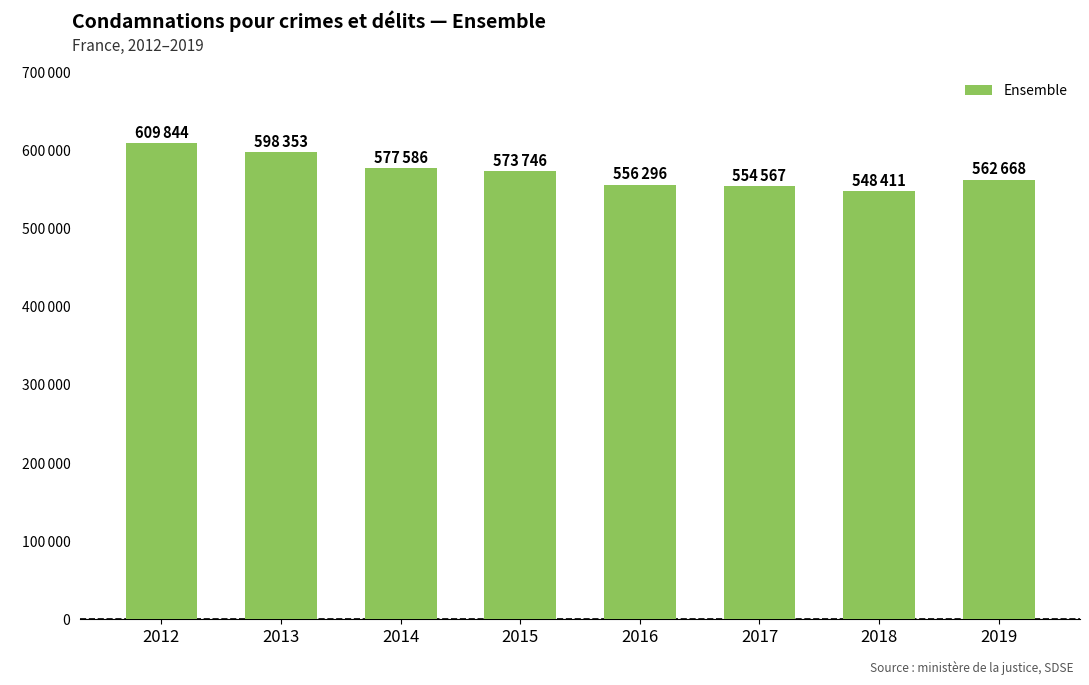

True or false: the data shows 577586 at 2014.

True